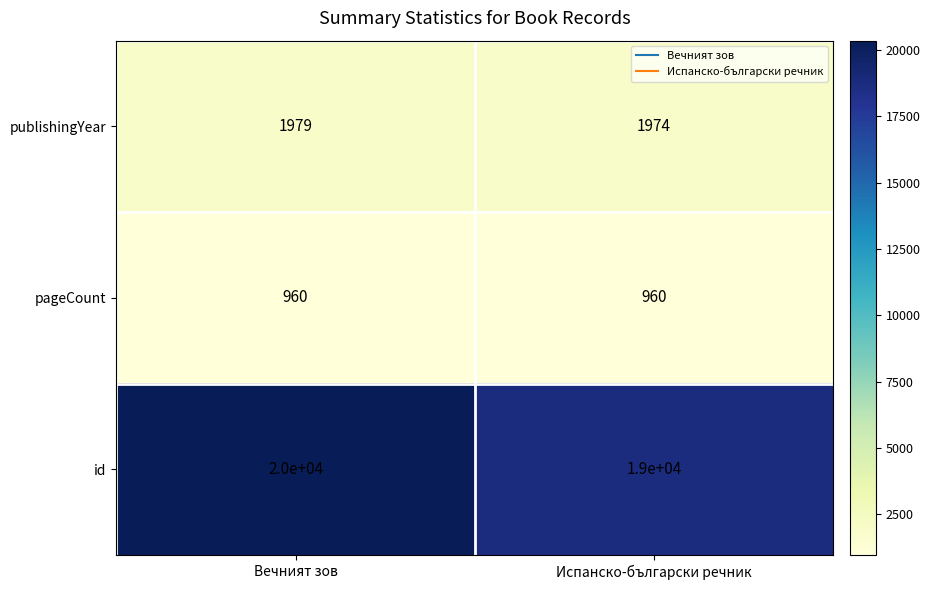

Which series has the largest total across all categories?

id